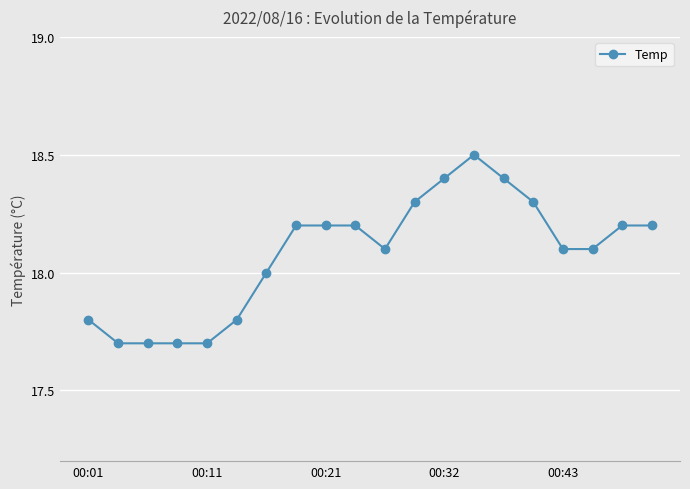

What is the maximum value shown in the chart?

18.5